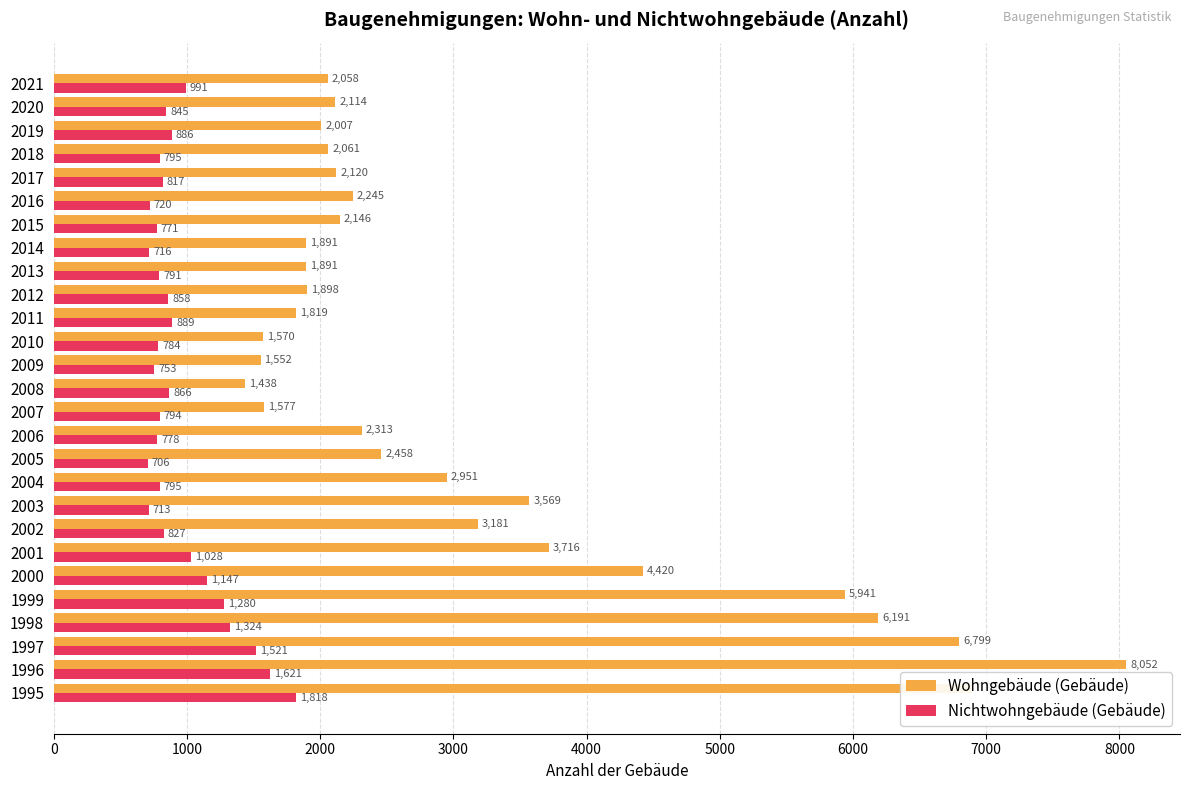

List the series in order of their overall mean, lowest first.

Nichtwohngebäude (Gebäude), Wohngebäude (Gebäude)